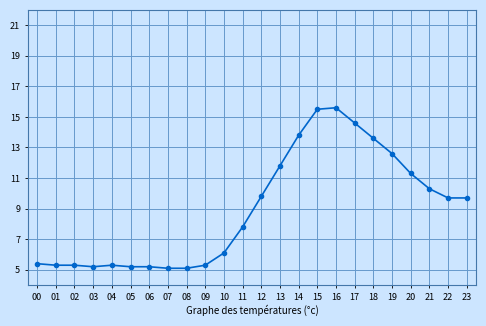

What is the value of the 19th point from the left?

13.6